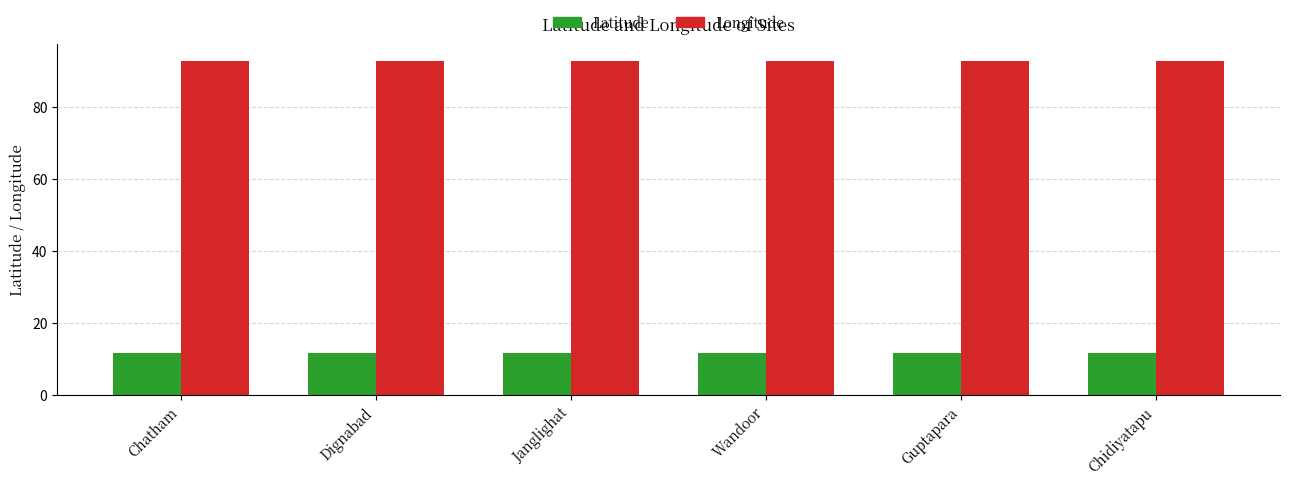

Rank the series by their maximum value, from highest to lowest.

Longitude, Latitude